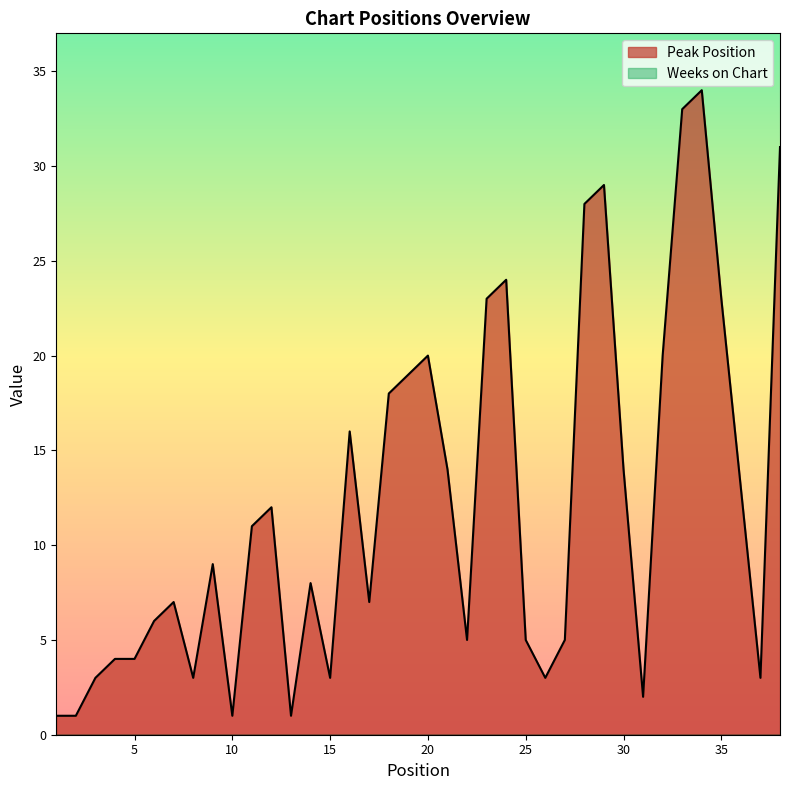

The chart shows a value of 20 at 20. True or false?

True